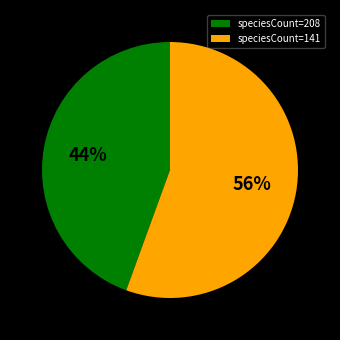

Does speciesCount=208 represent more than half of the total?

No